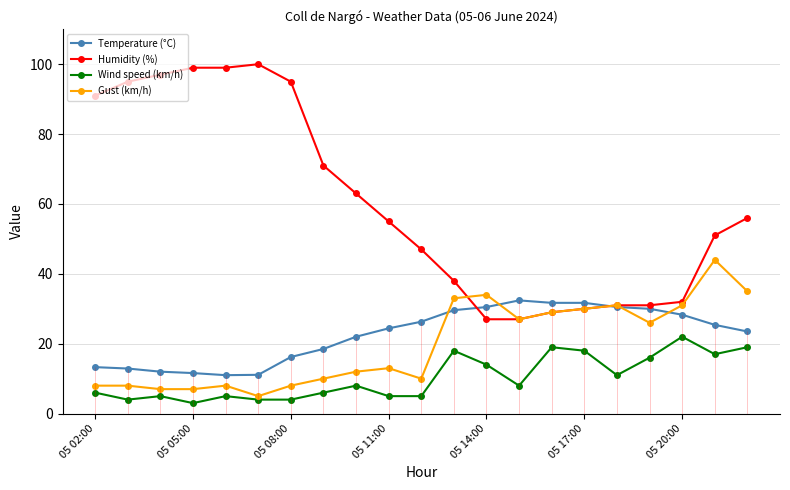

What is the highest value of the Gust (km/h) series?

44.0